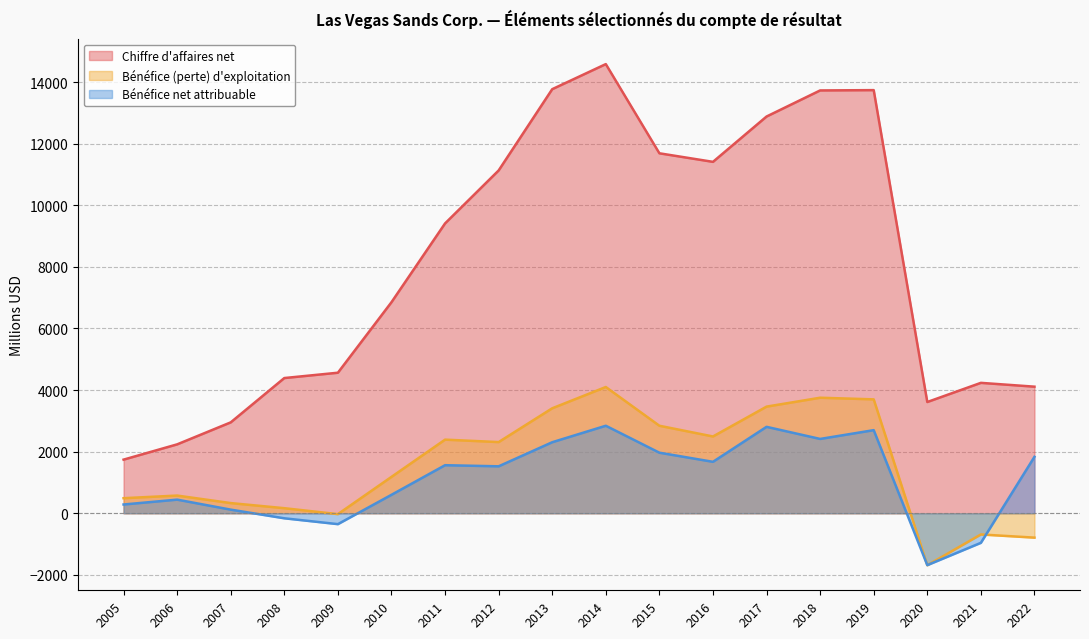

What is the value of the Bénéfice (perte) d'exploitation point at the 11th from the left?

2841